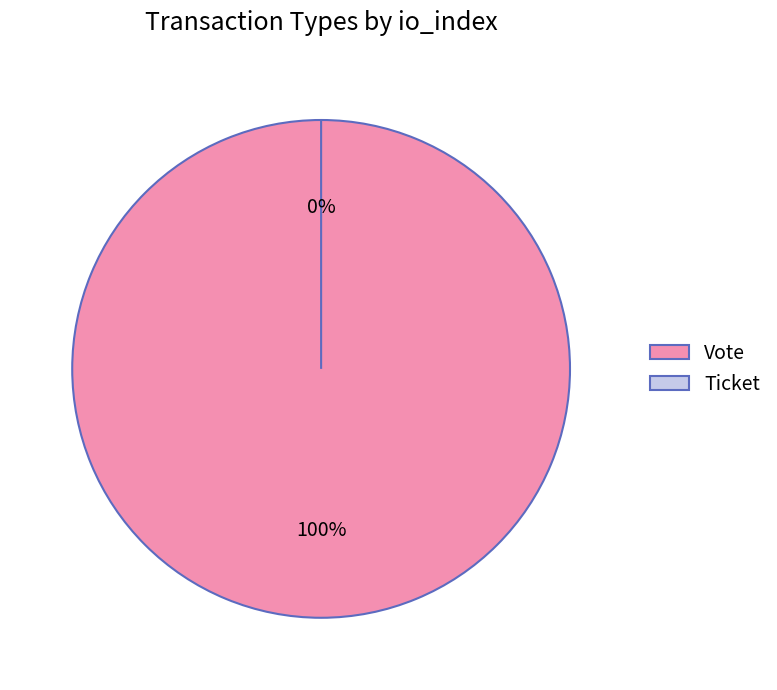

The Ticket slice represents 0% of the pie. True or false?

True